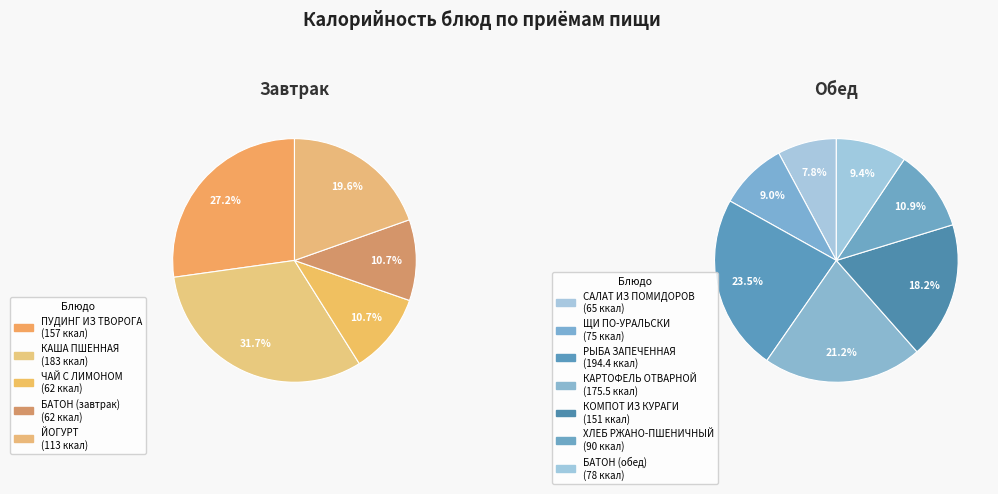

Rank the categories by value from lowest to highest.

ЧАЙ С ЛИМОНОМ, БАТОН (завтрак), САЛАТ ИЗ ПОМИДОРОВ, ЩИ ПО-УРАЛЬСКИ, БАТОН (обед), ХЛЕБ РЖАНО-ПШЕНИЧНЫЙ, ЙОГУРТ, КОМПОТ ИЗ КУРАГИ, ПУДИНГ ИЗ ТВОРОГА, КАРТОФЕЛЬ ОТВАРНОЙ, КАША ПШЕННАЯ, РЫБА ЗАПЕЧЕННАЯ